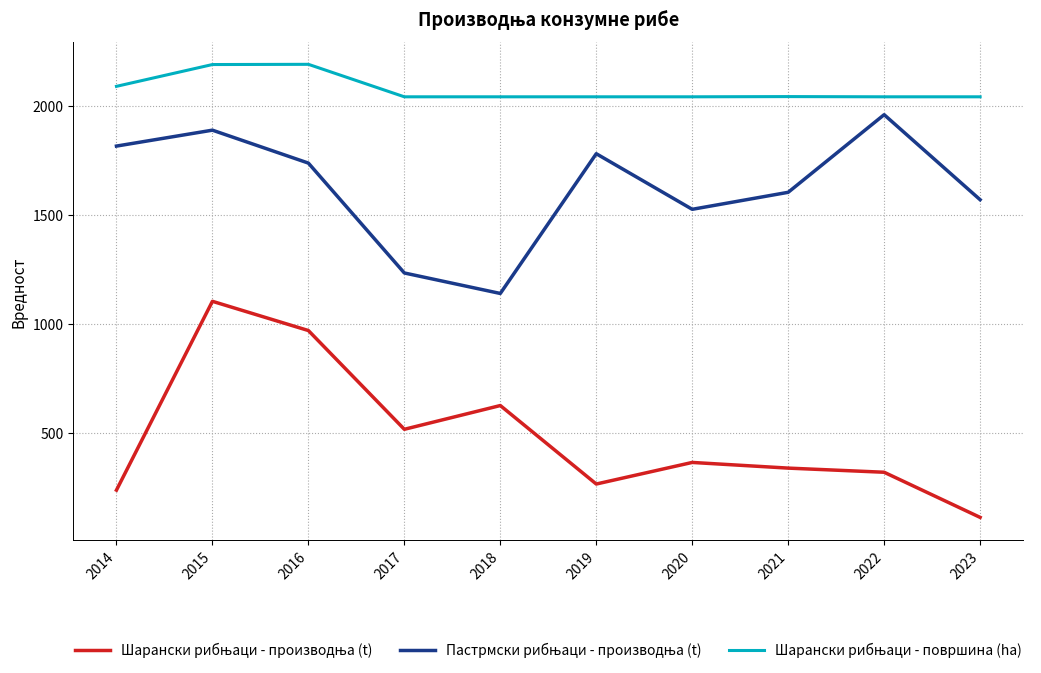

At which category is the sum across all series the highest?

2015